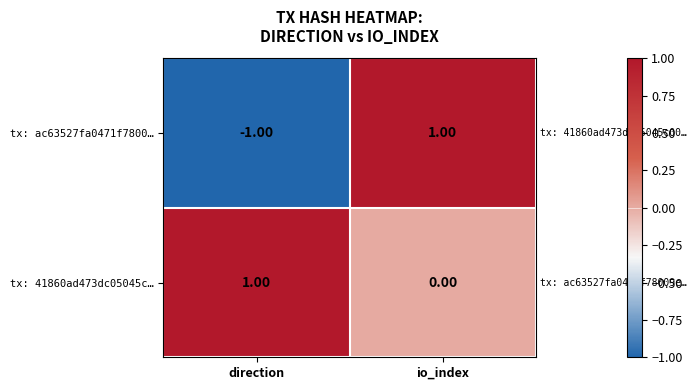

What is the total value across all series at io_index?

1